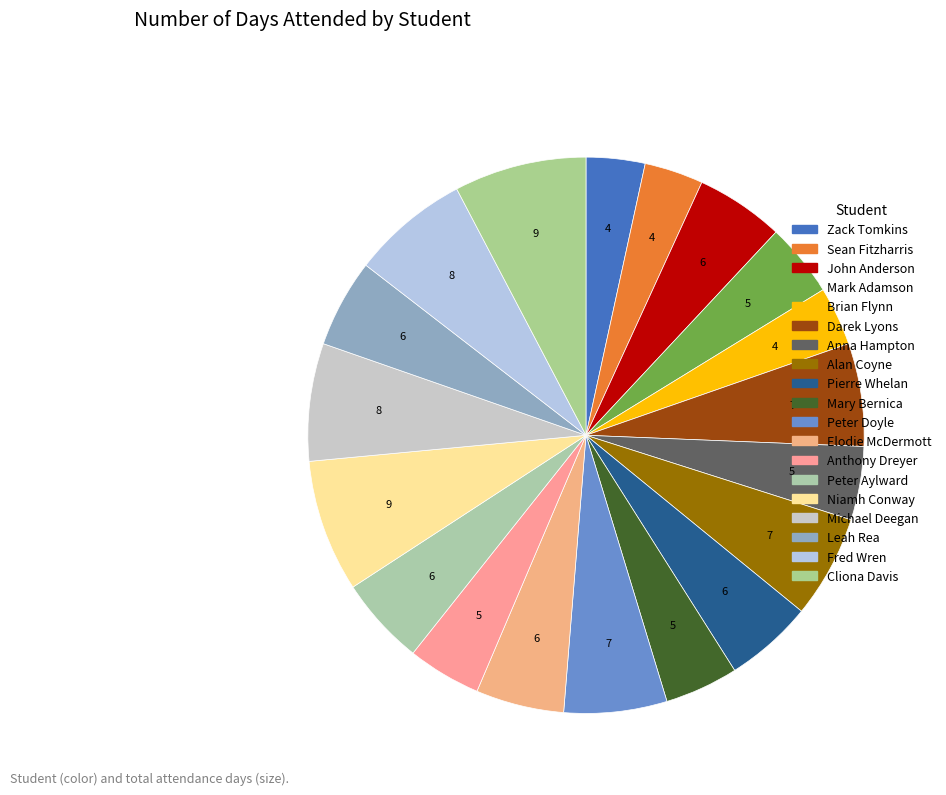

Count the number of slices in the pie.

19